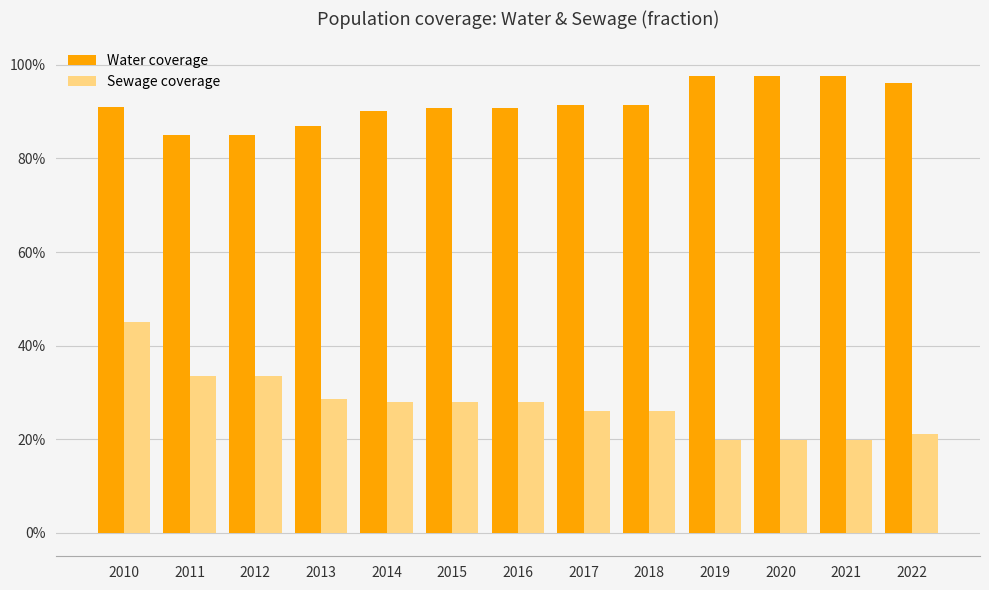

What are all the series names shown in the legend?

Water coverage, Sewage coverage